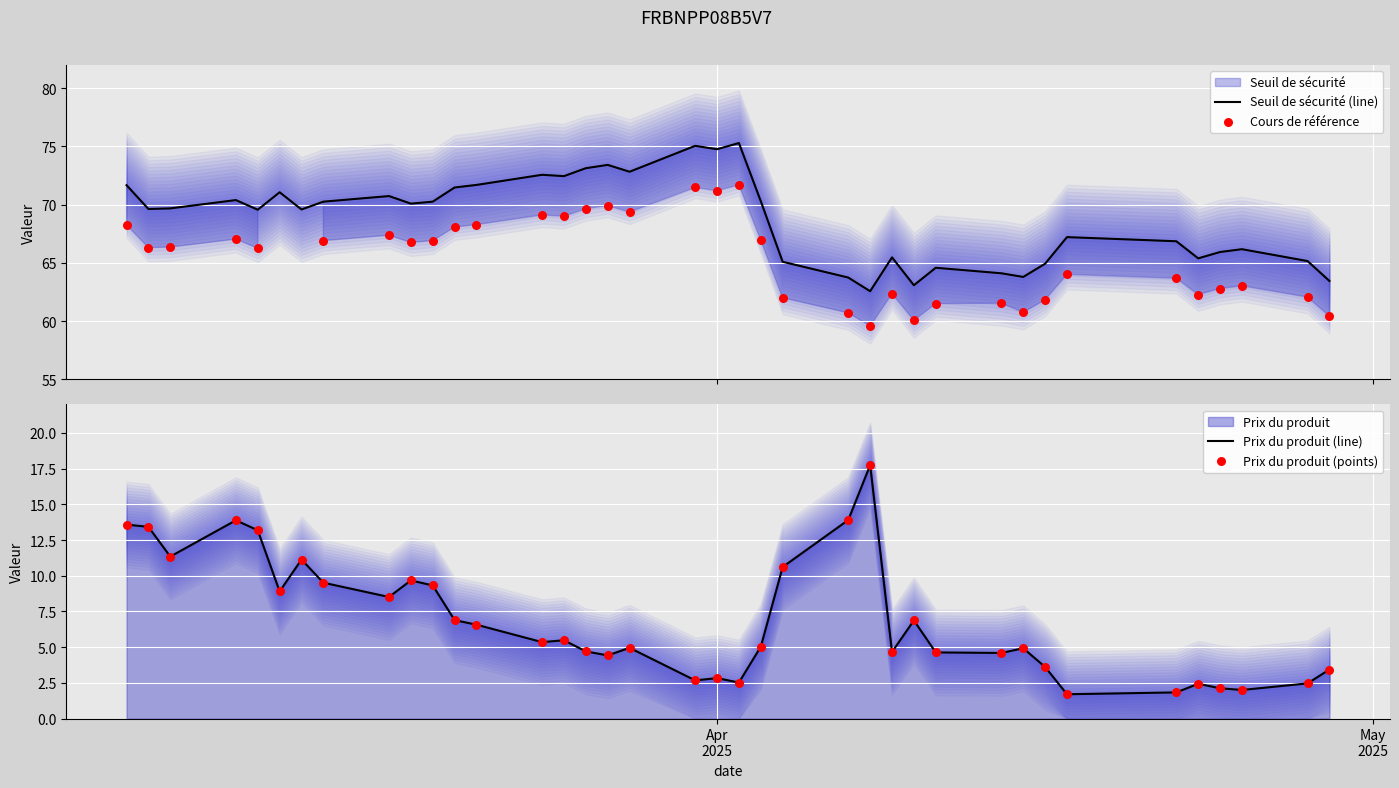

Which series reaches the maximum Y coordinate?

Seuil de sécurité (line)